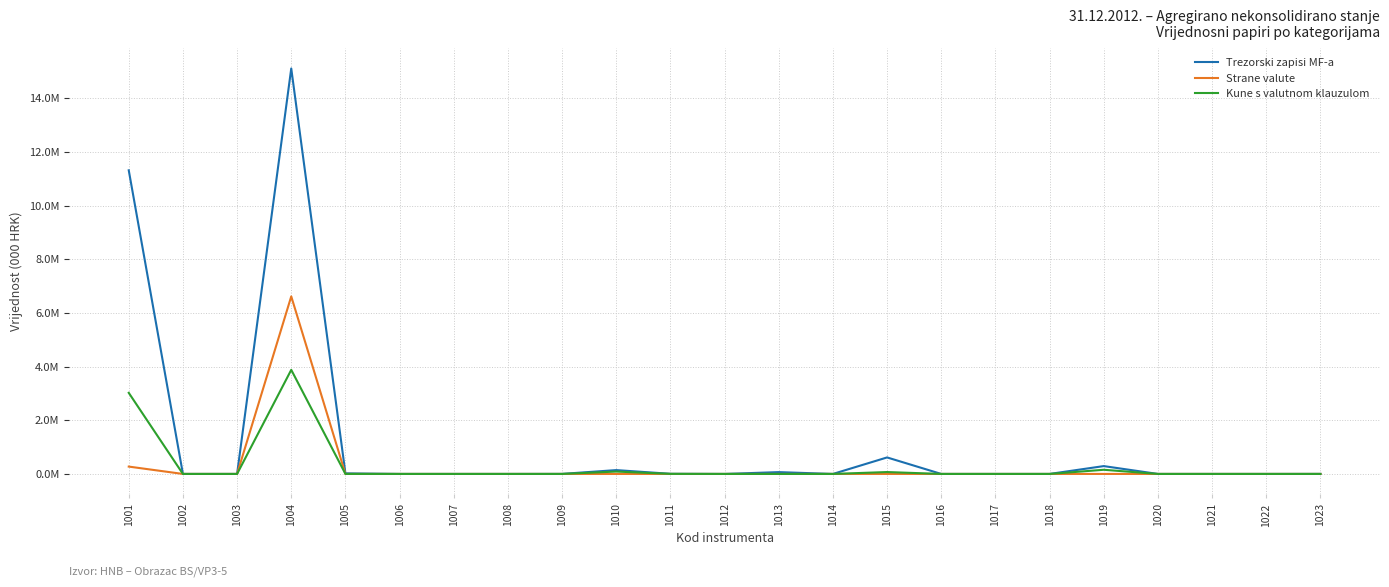

Reading left to right, extract all data points from this chart.

Trezorski zapisi MF-a: 11316655	0	188	15112727	21648	0	0	0	1517	143132	5077	0	67575	0	615049	0	0	0	292362	0	0	0	1190
Strane valute: 274093	0	0	6616986	0	0	0	0	0	0	0	0	0	0	0	0	0	0	0	0	0	0	0
Kune s valutnom klauzulom: 3022874	0	0	3879827	613	0	0	0	0	88970	2566	0	0	0	70627	0	0	0	155379	0	0	0	4